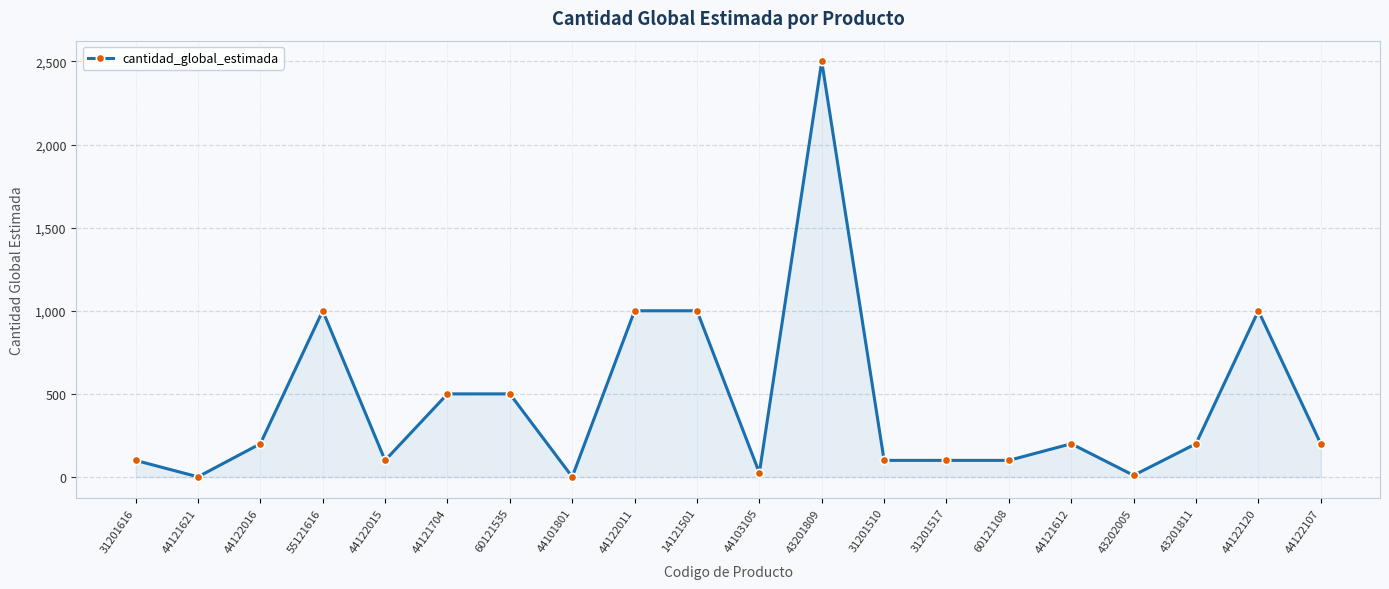

The chart shows a value of 1733 at 44122120. True or false?

False